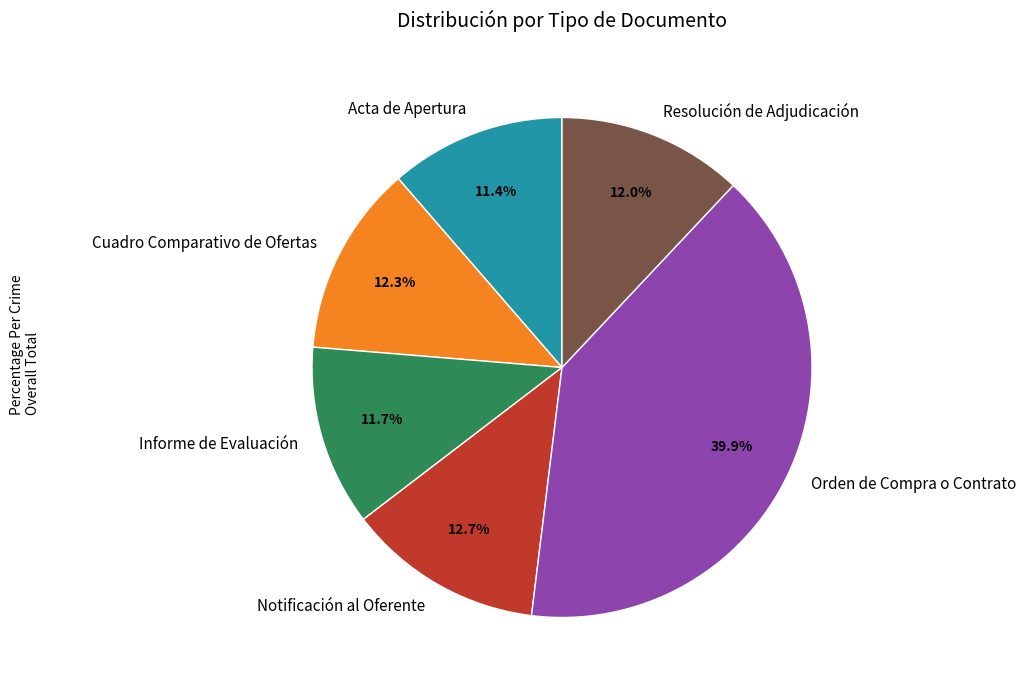

To the nearest percent, what percentage of the pie is Acta de Apertura?

11%